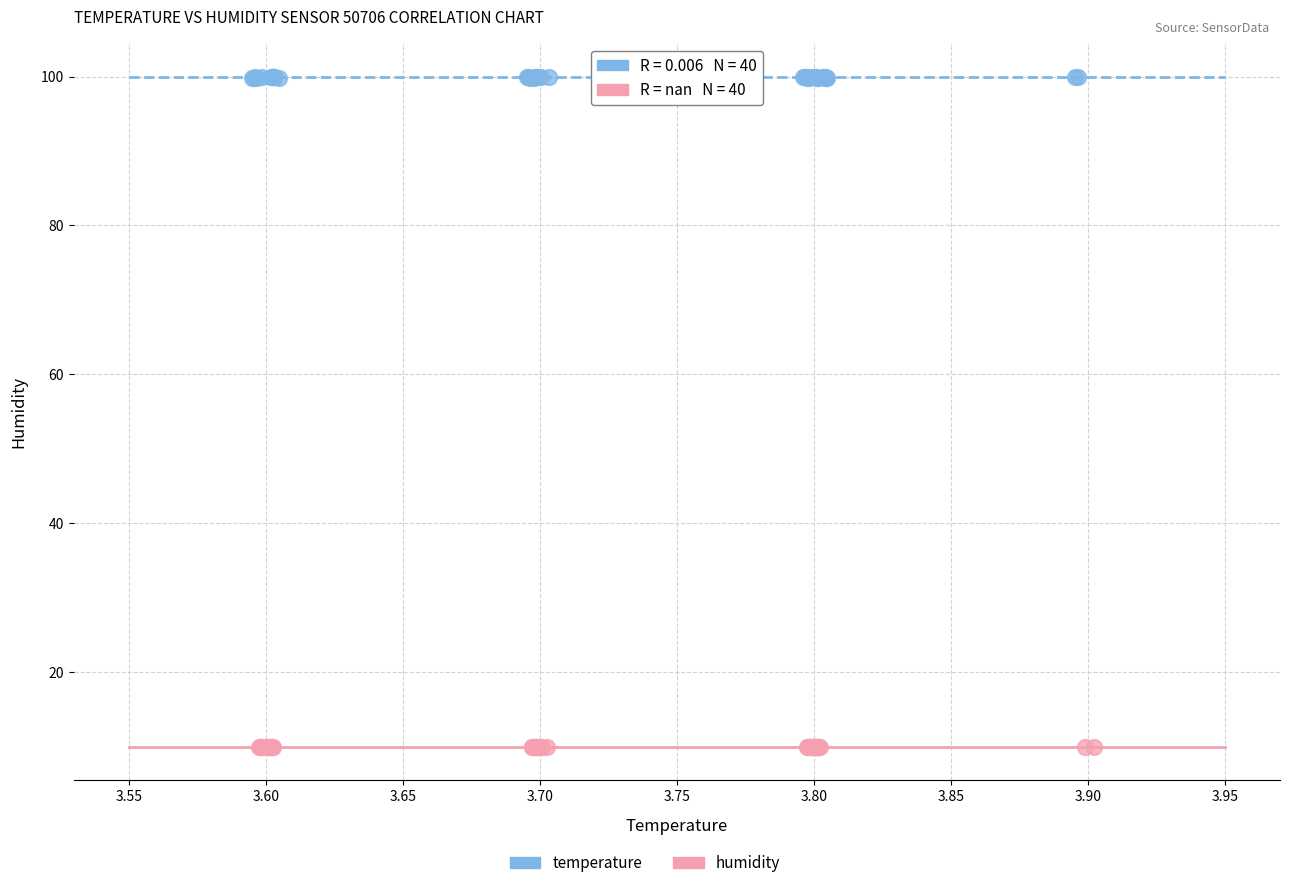

Which series reaches the maximum Y coordinate?

temperature